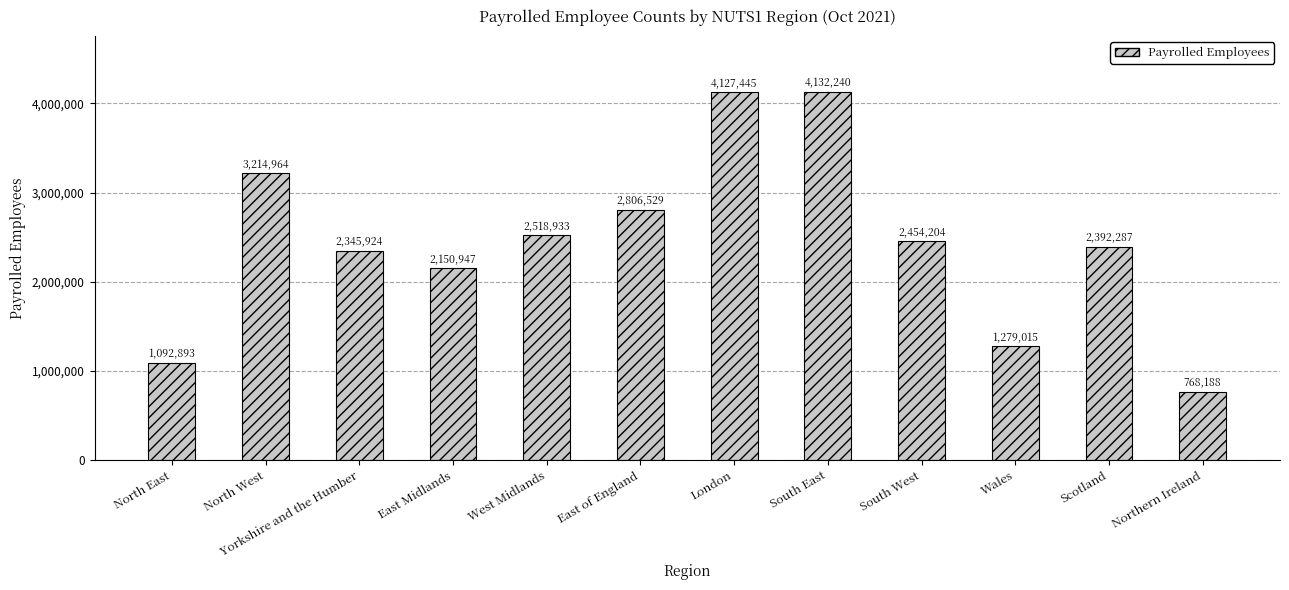

What is the label of the 12th bar from the right?

North East